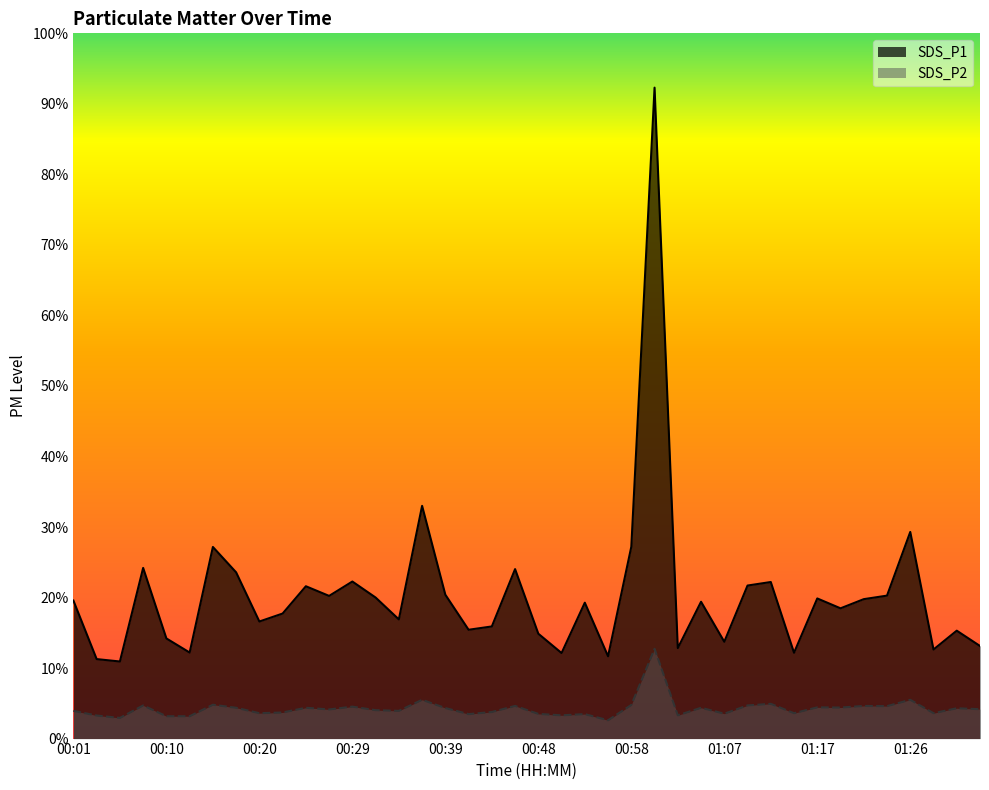

Is it true that SDS_P2 equals 0.9 at 01:33?

False